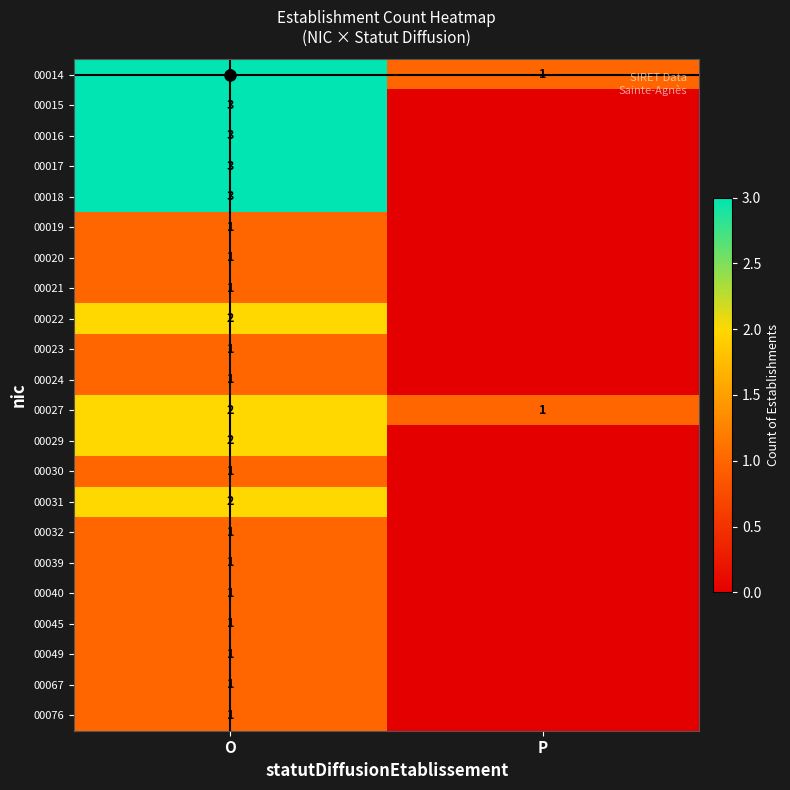

The value of 00024 at O is 1. True or false?

True